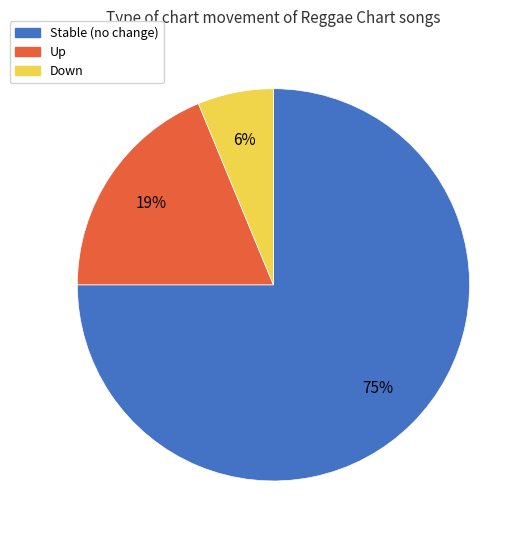

To the nearest percent, what is the average slice percentage?

33%